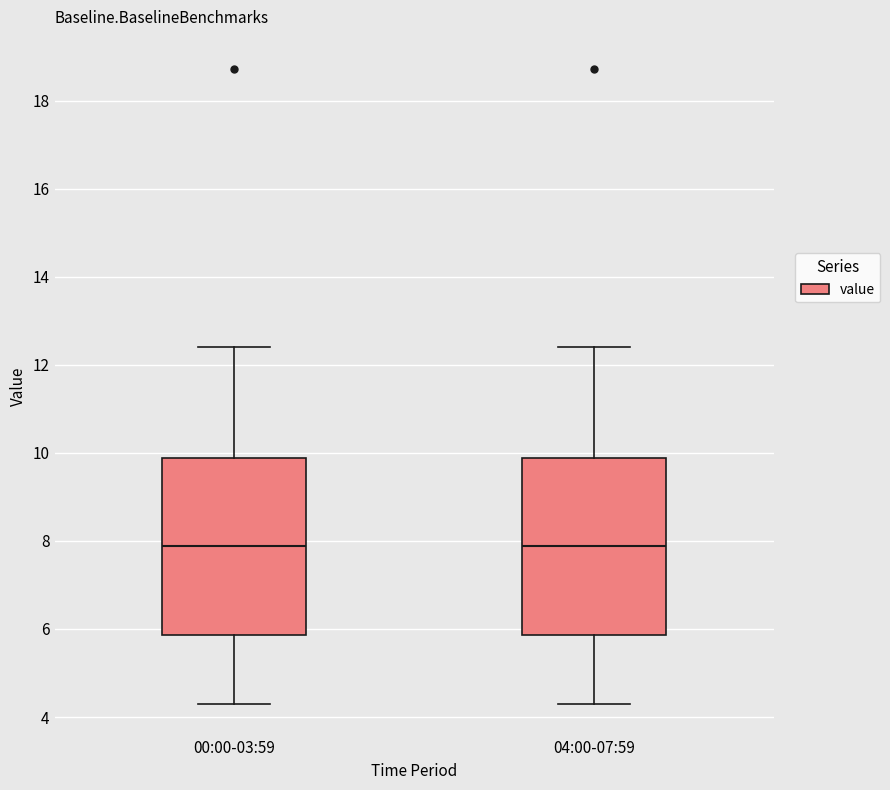

Reading left to right, transcribe this box plot: for each box, give where its median line is, the range the box spans, and where its two whiskers end, as read against the y-axis. The values are not printed on the chart, so give them approximately, as read against the axis.

00:00-03:59: median 7.8, box 5.8 to 9.8, whiskers 4.4 to 12.4
04:00-07:59: median 7.8, box 5.8 to 9.8, whiskers 4.4 to 12.4